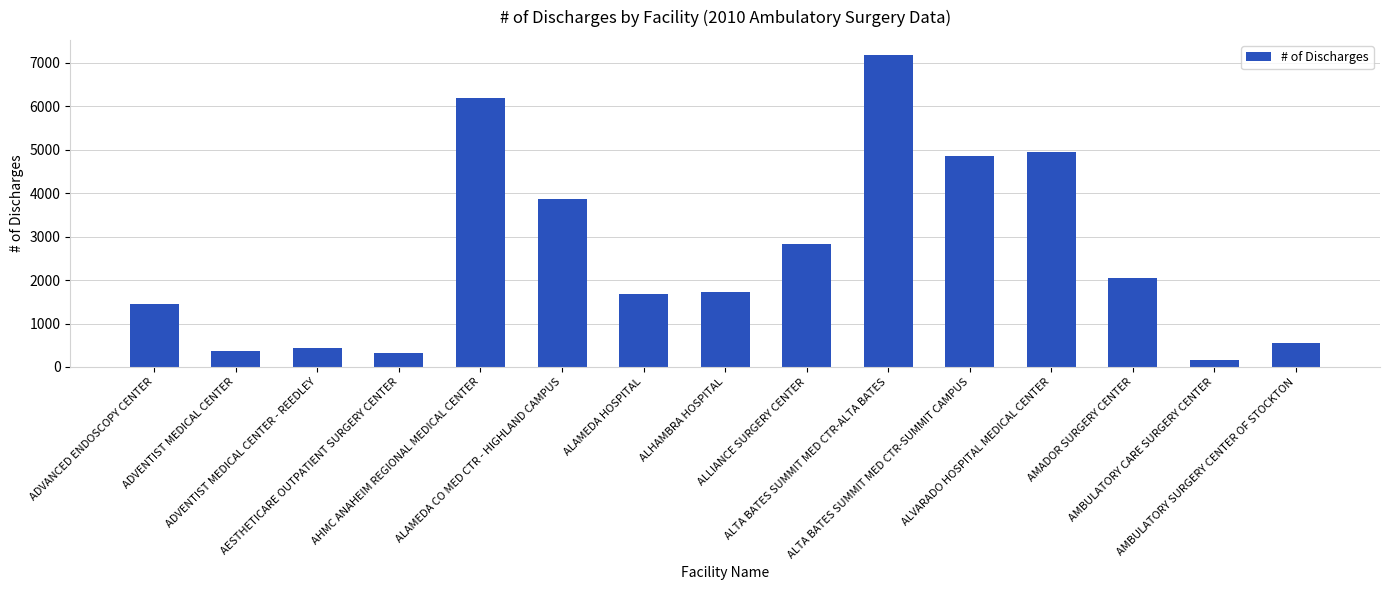

What is the change in value from ALAMEDA CO MED CTR - HIGHLAND CAMPUS to ALLIANCE SURGERY CENTER?

-1016